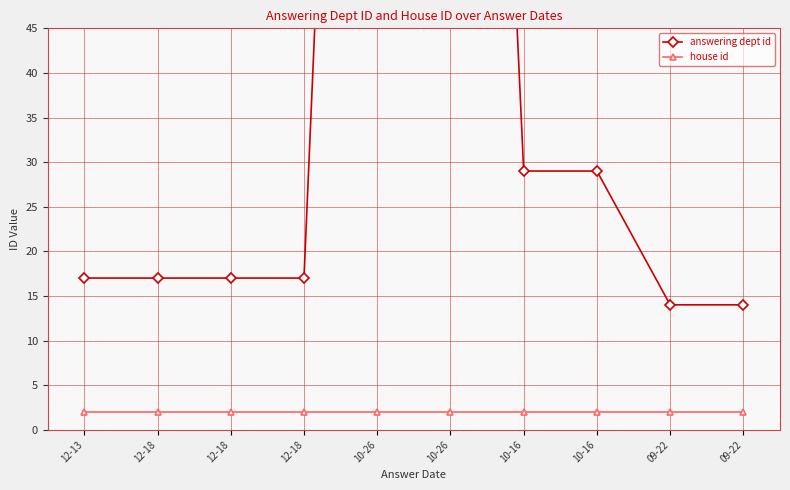

Is it true that answering dept id equals 20 at 10-16?

False